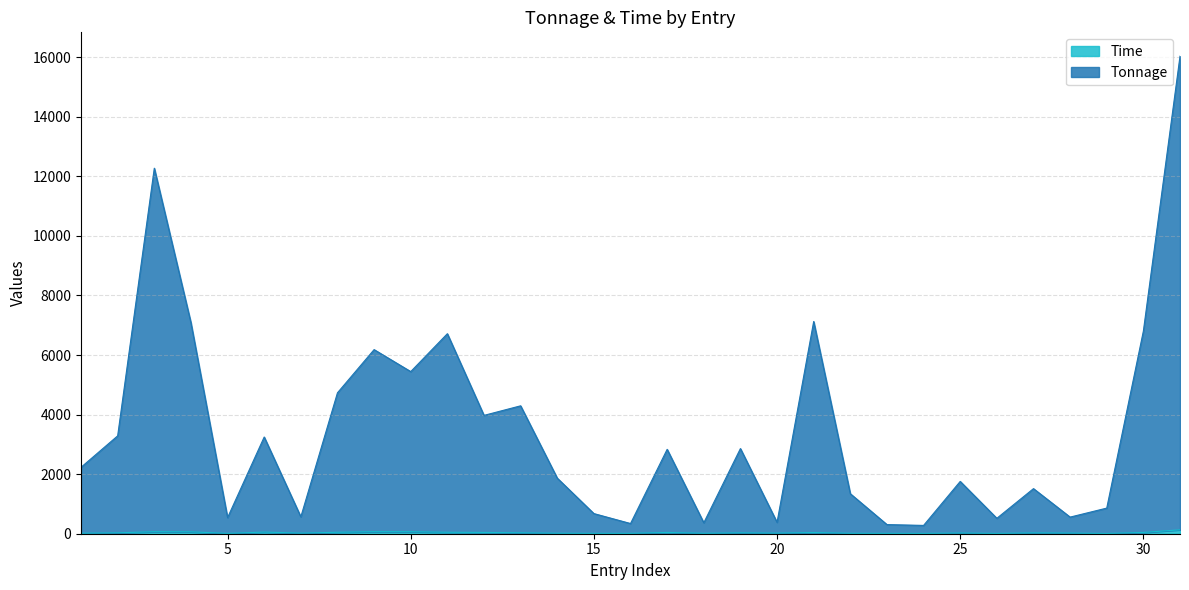

What is the average value of the Tonnage series?

3451